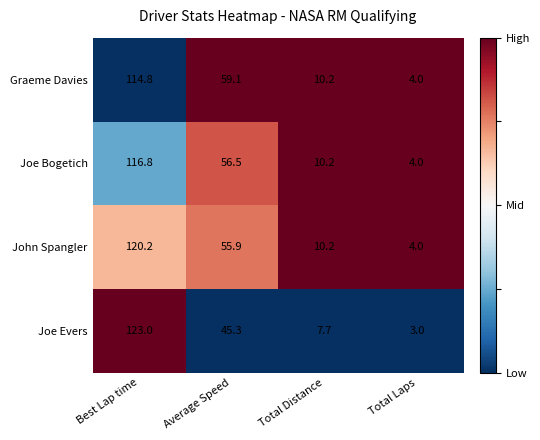

Which series has the widest spread of values?

Joe Evers